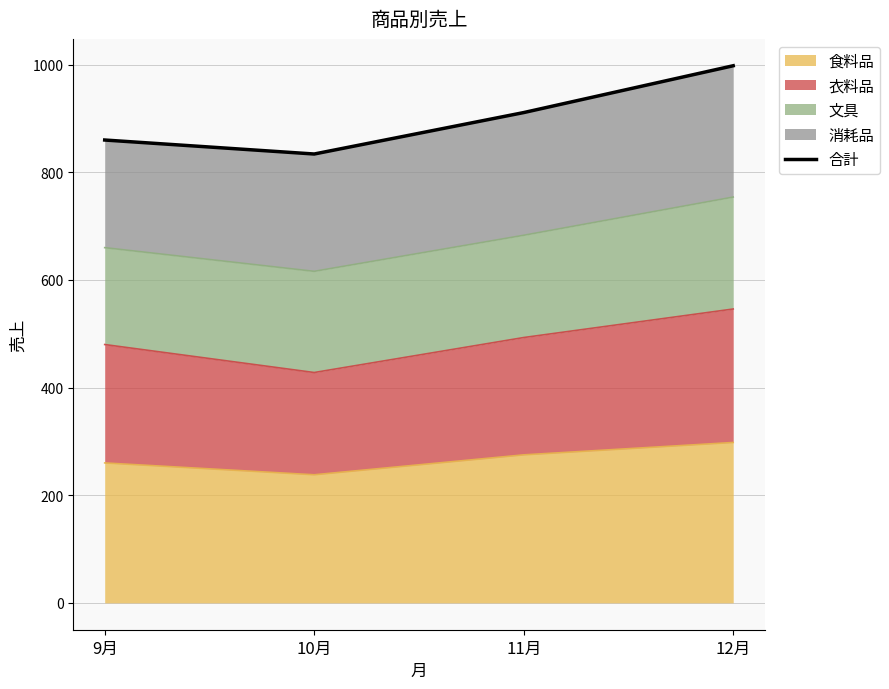

The chart shows a value of 860 at 9月. True or false?

True